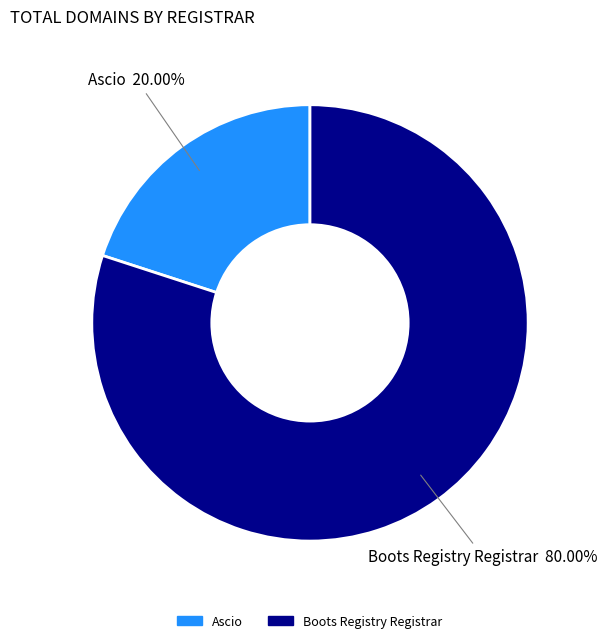

Which category has the smallest portion of the pie?

Ascio